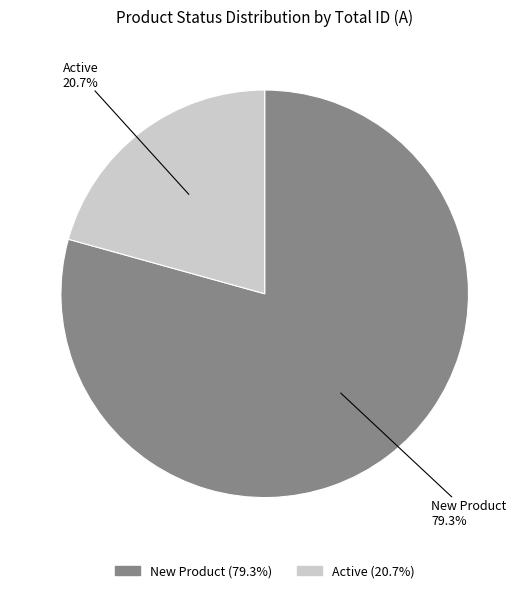

What is the smallest slice in the pie chart?

Active